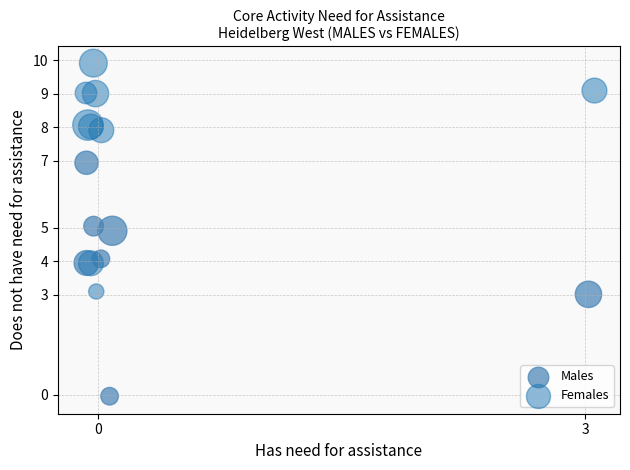

Which series has the largest Y range (max minus min)?

Males